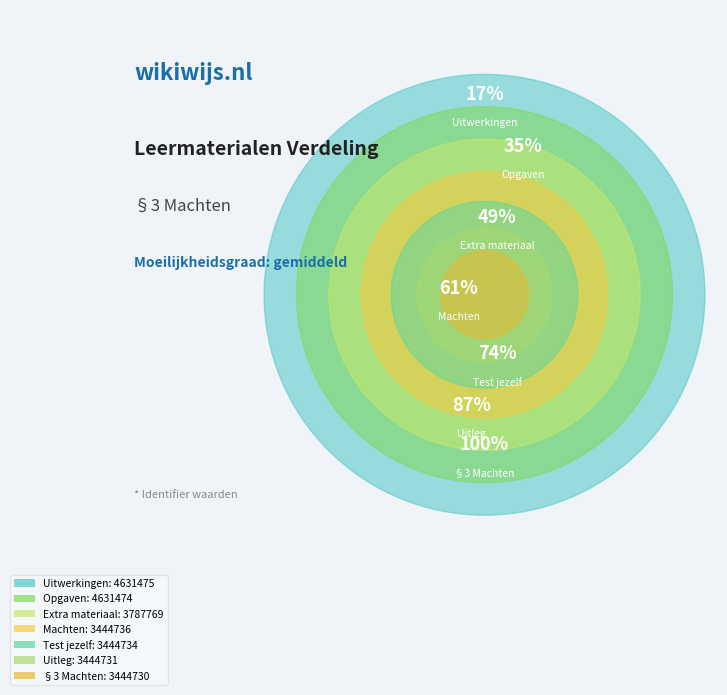

How much of the chart is everything except Machten?

87.2%